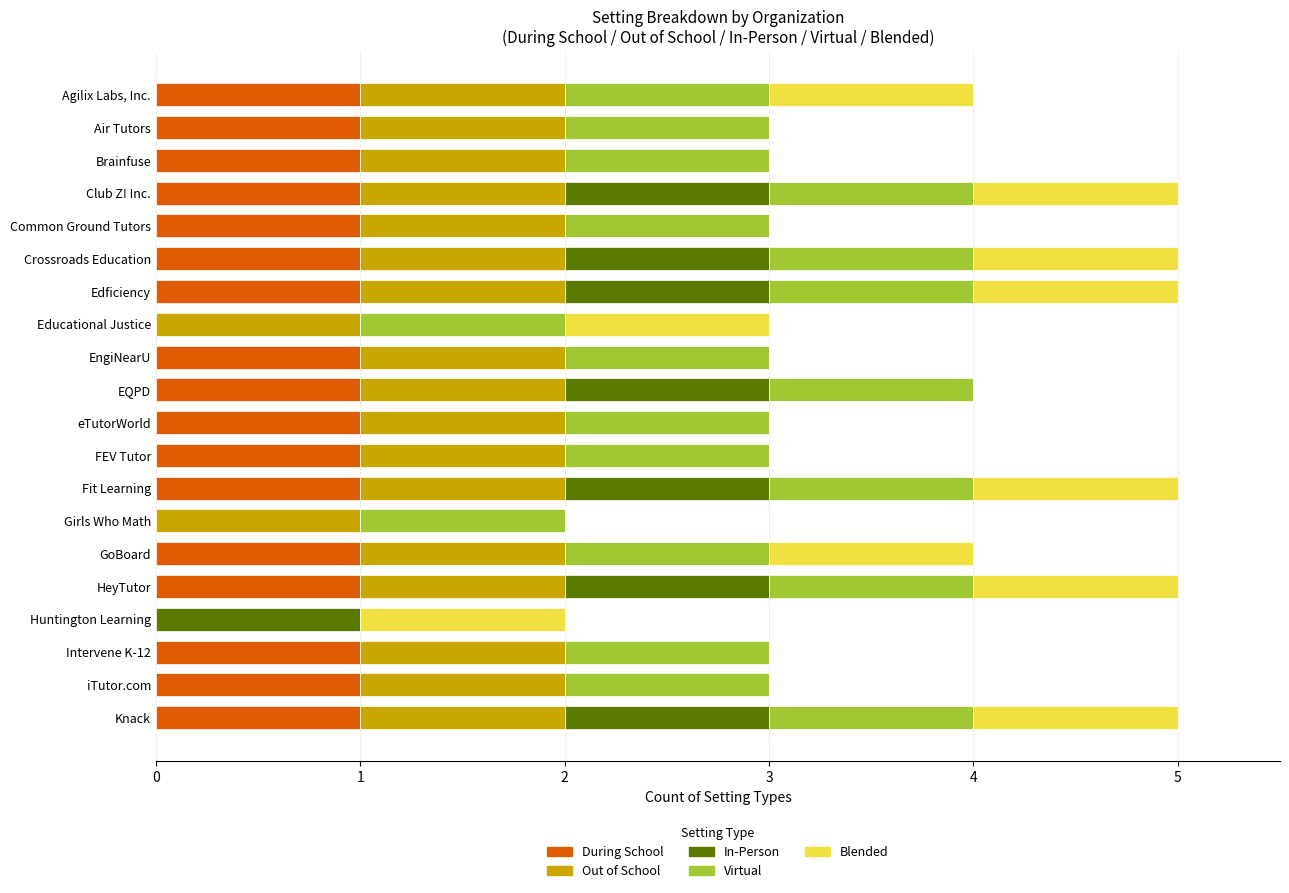

What is the total value across all series at Educational Justice?

3